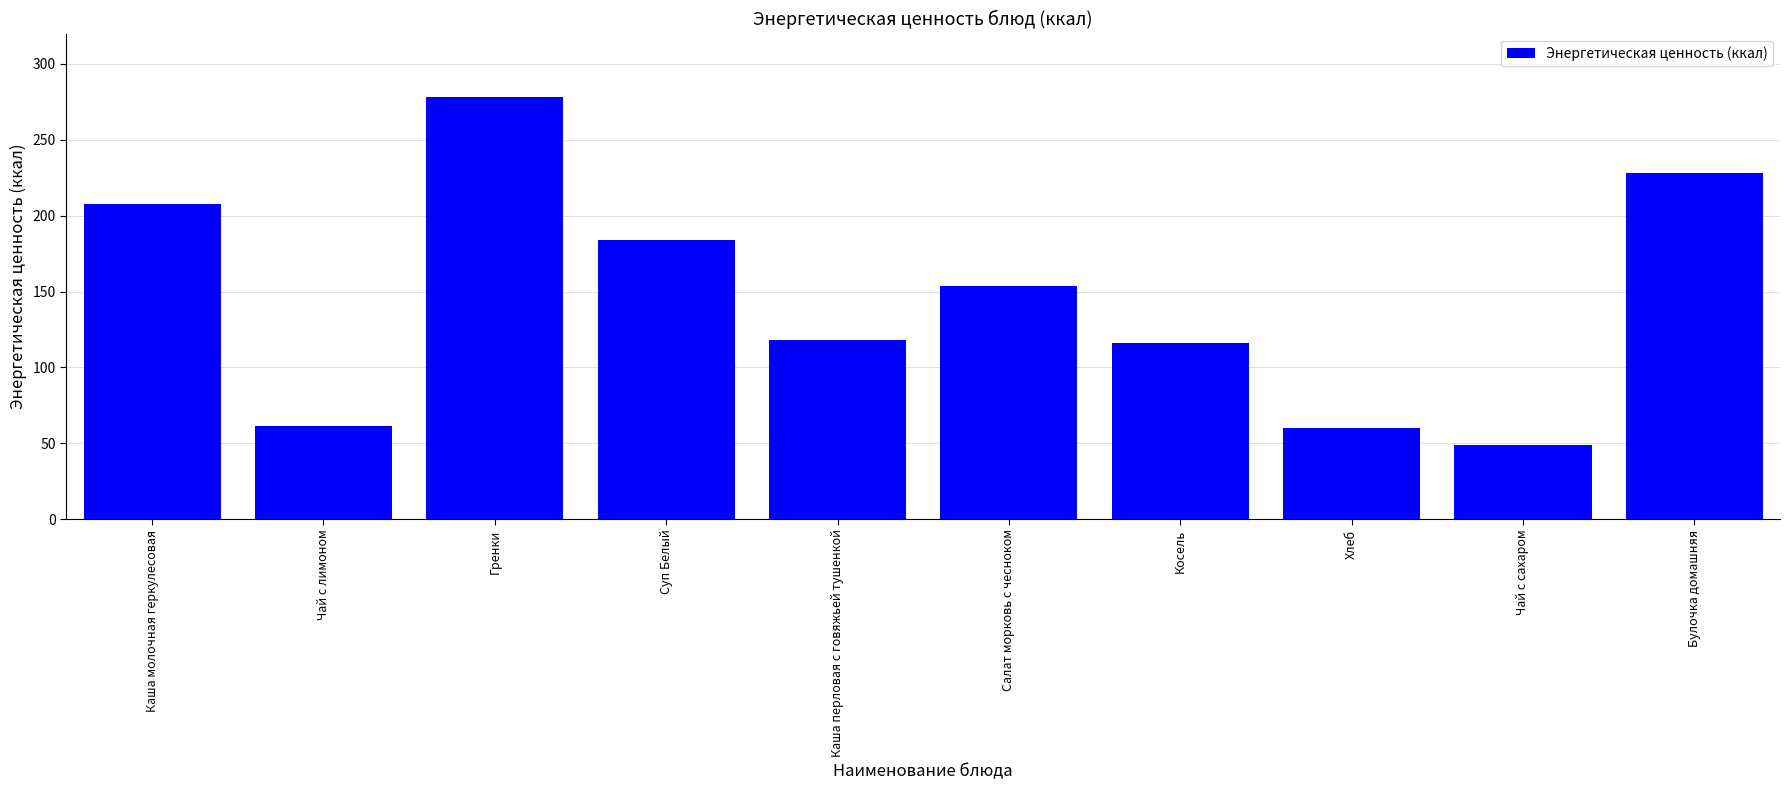

Reading right to left, extract all data points from this chart.

Булочка домашняя=228.2	Чай с сахаром=48.6	Хлеб=60.3	Косель=116.2	Салат морковь с чесноком=153.4	Каша перловая с говяжьей тушенкой=117.9	Суп Белый=184.0	Гренки=278.3	Чай с лимоном=61.6	Каша молочная геркулесовая=207.4